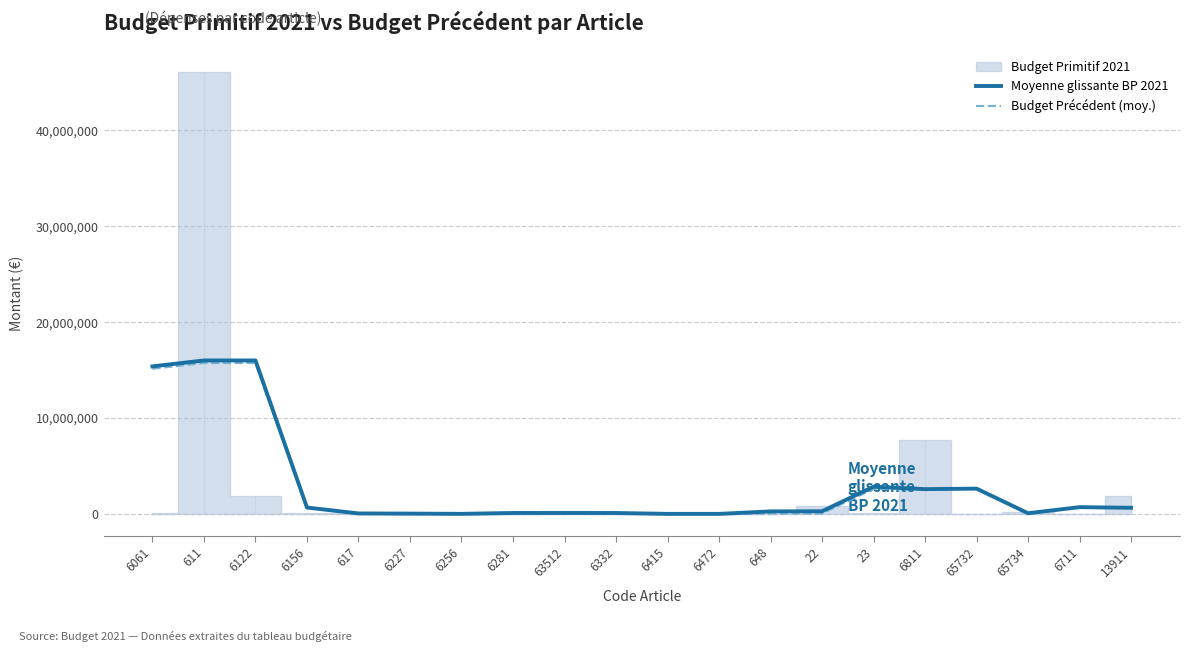

What is the highest value of the Moyenne glissante BP 2021 series?

16004833.3